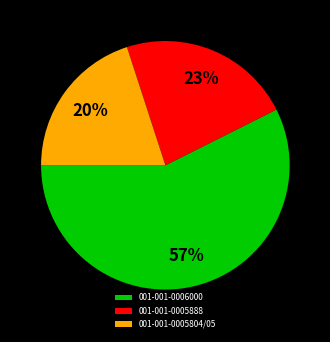

Which slice is the largest?

001-001-0006000